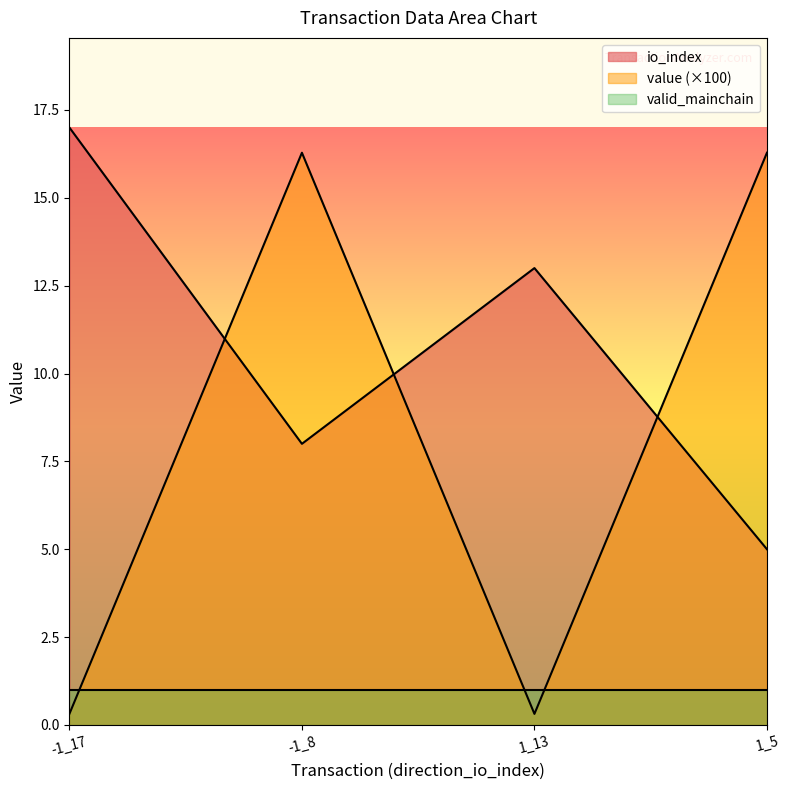

The io_index series shows 1.2 at 1_5. True or false?

False